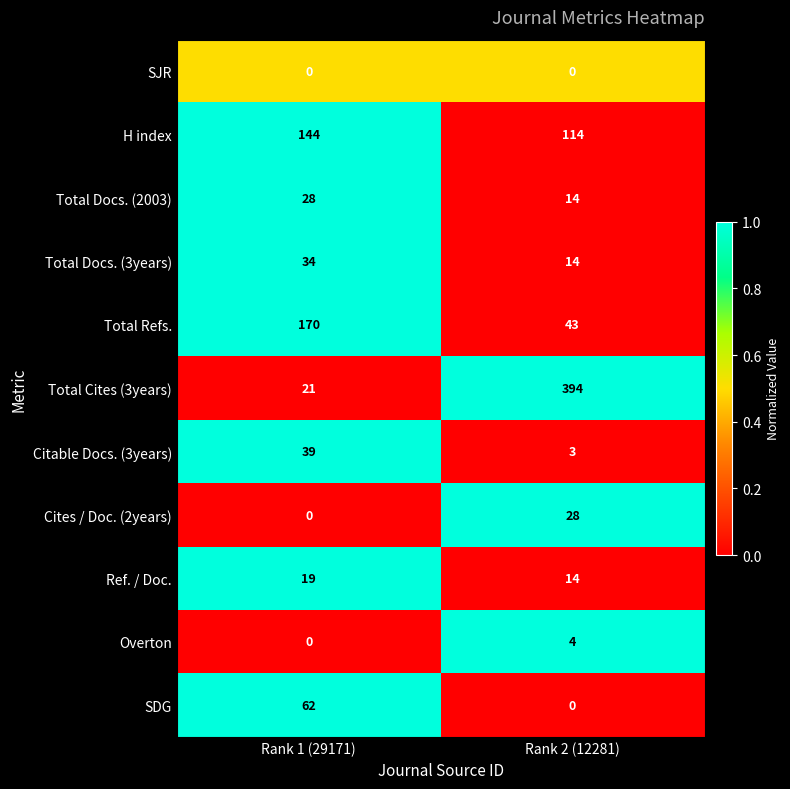

Which category has the lowest value in the Overton series?

Rank 1 (29171)